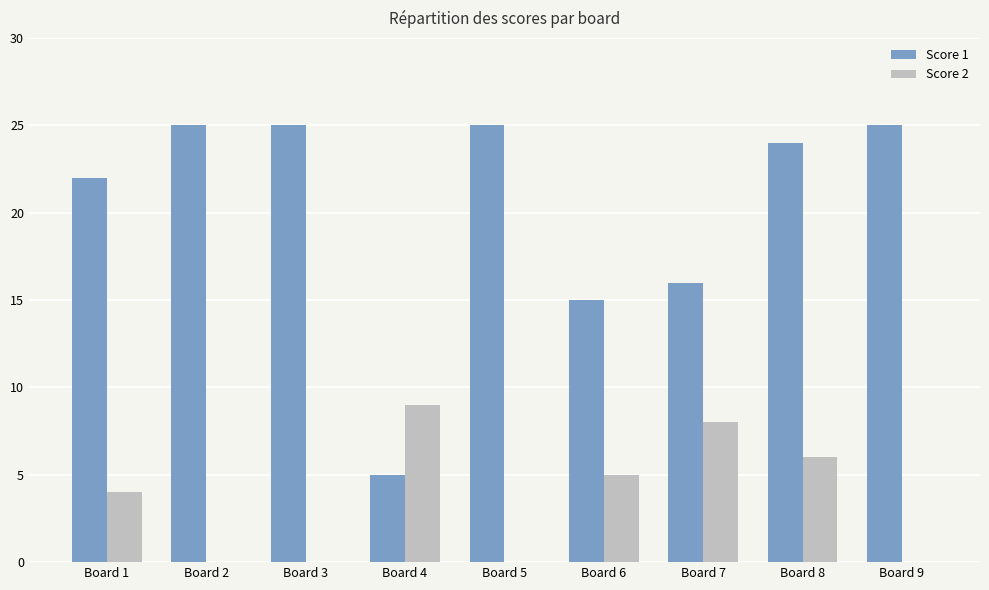

How many Score 2 values are between 0 and 6?

7